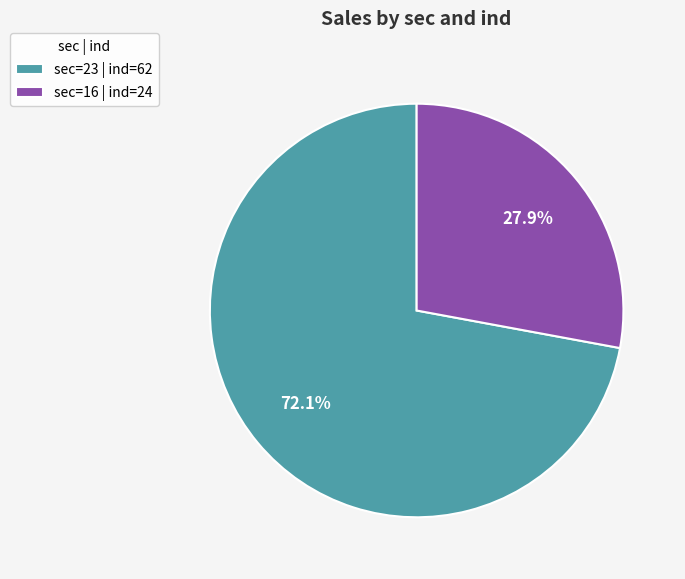

Rank the categories by value from lowest to highest.

sec=16 | ind=24, sec=23 | ind=62